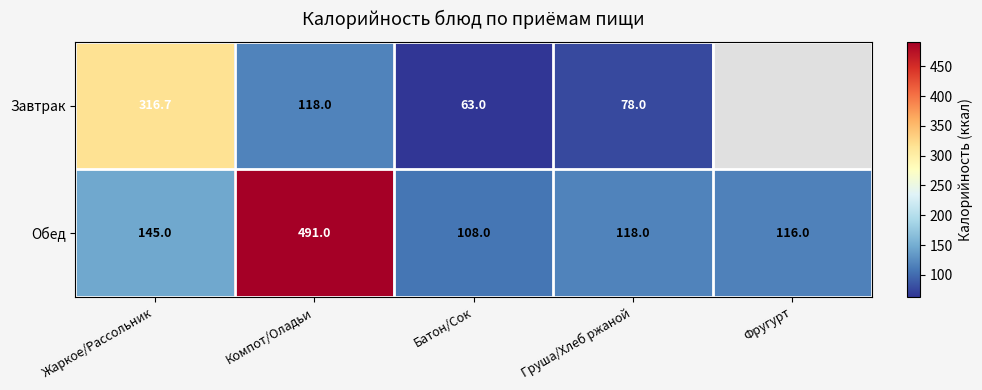

At which label does Обед first exceed 118?

Жаркое/Рассольник